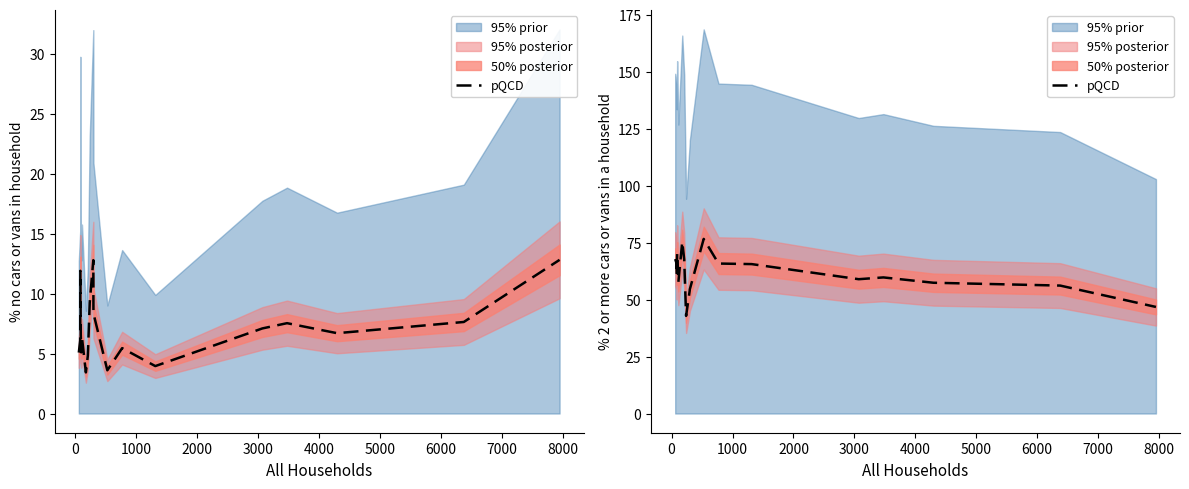

What is the value of the 18th point from the left?

56.2